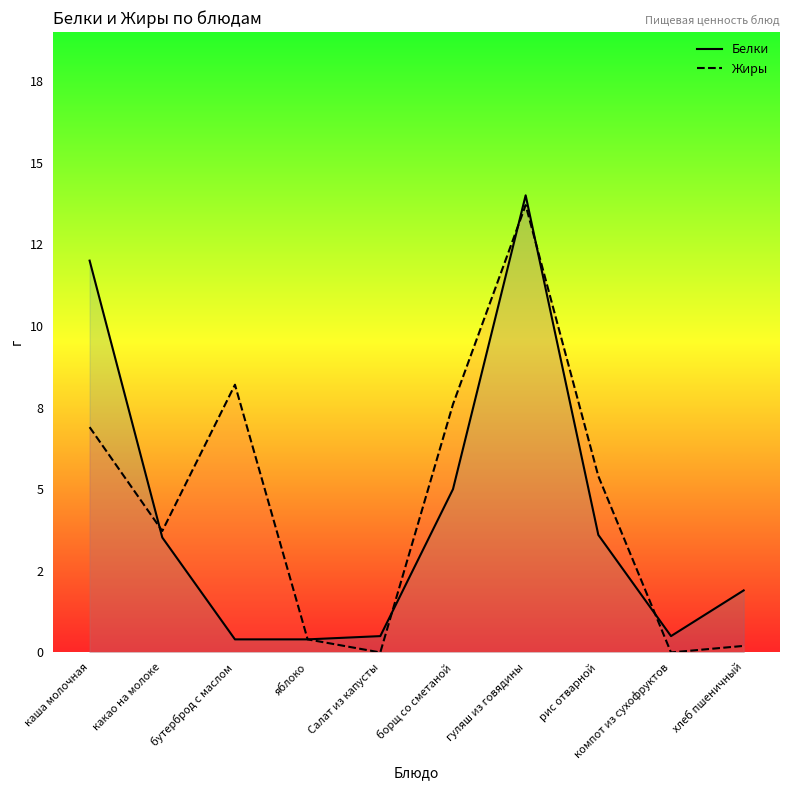

Which series has the largest range (max minus min)?

Жиры